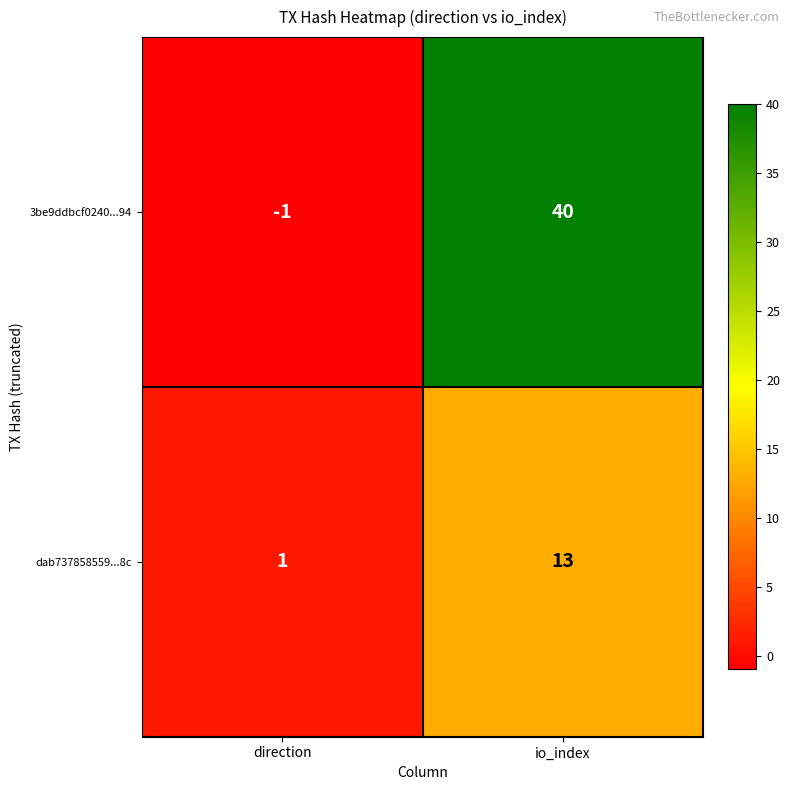

True or false: dab737858559...8c has a value of 0 at direction.

False